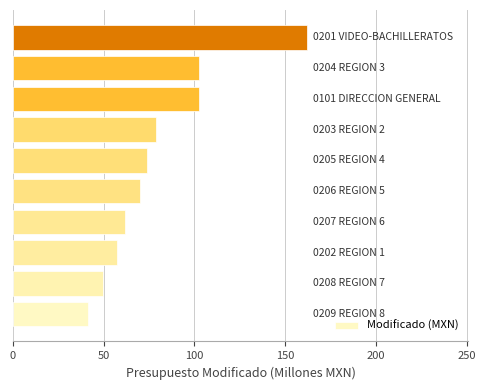

What is the sum of all values?

798.9